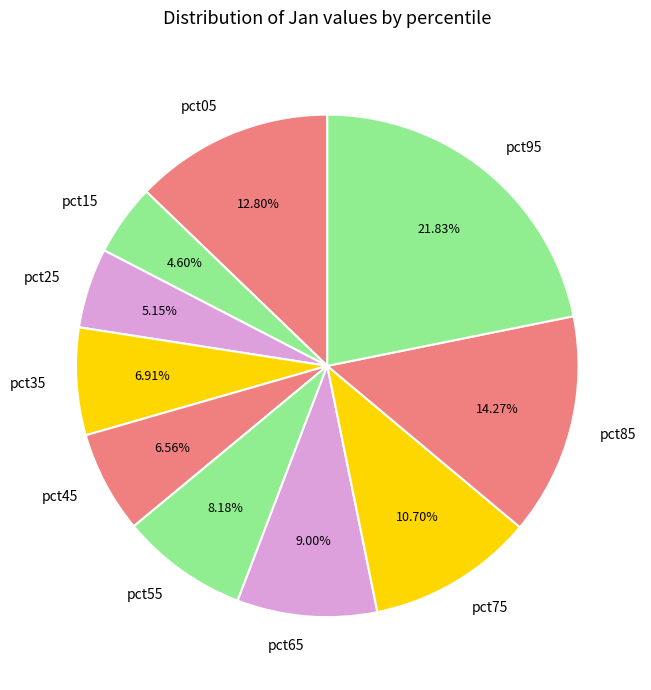

Is it true that pct25 is 5% of the pie?

True